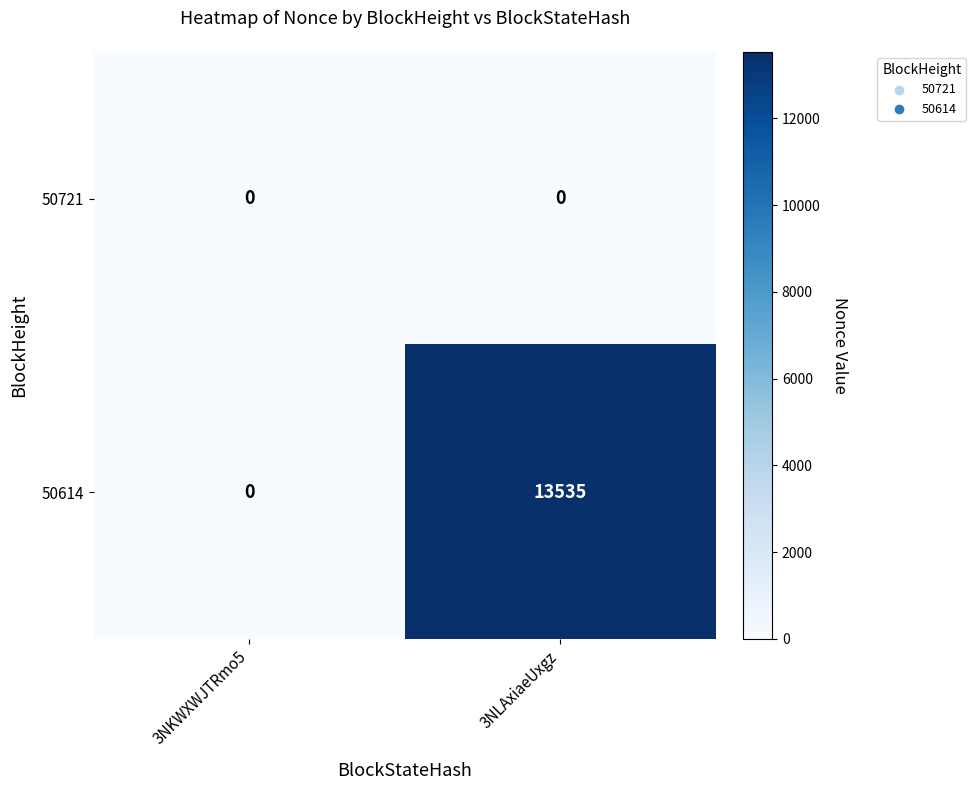

List the series in order of their overall mean, lowest first.

50721, 50614